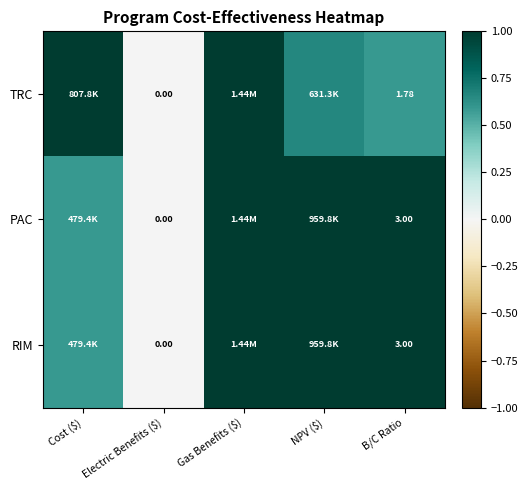

What is the total value across all series at B/C Ratio?

7.8